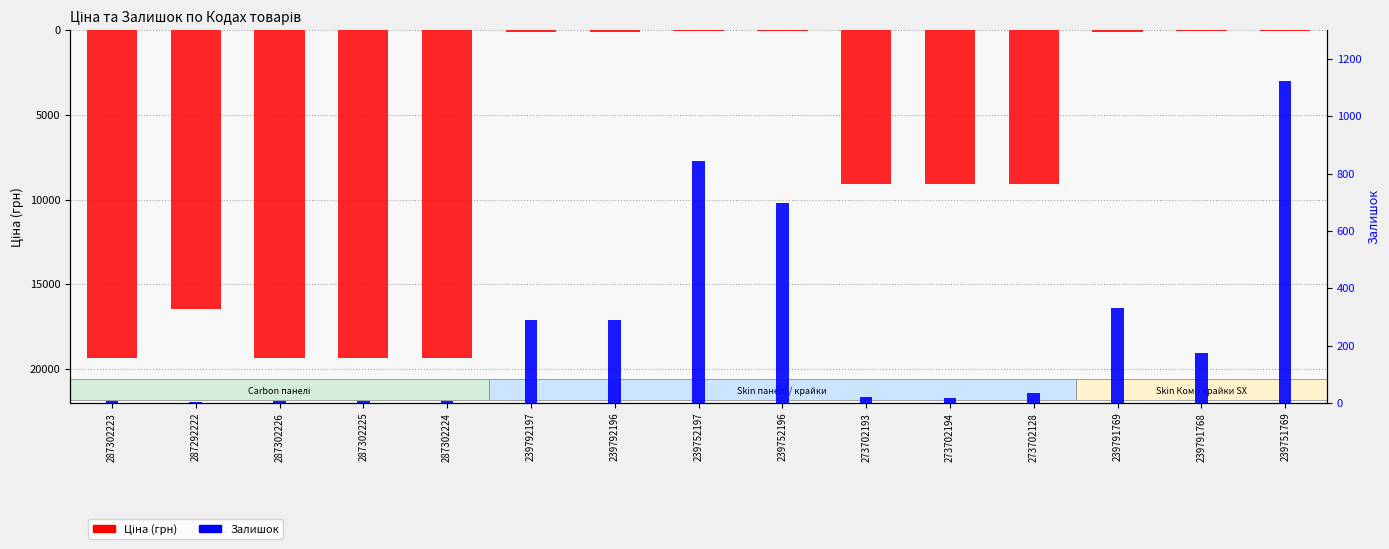

Which series has the largest total across all categories?

Залишок